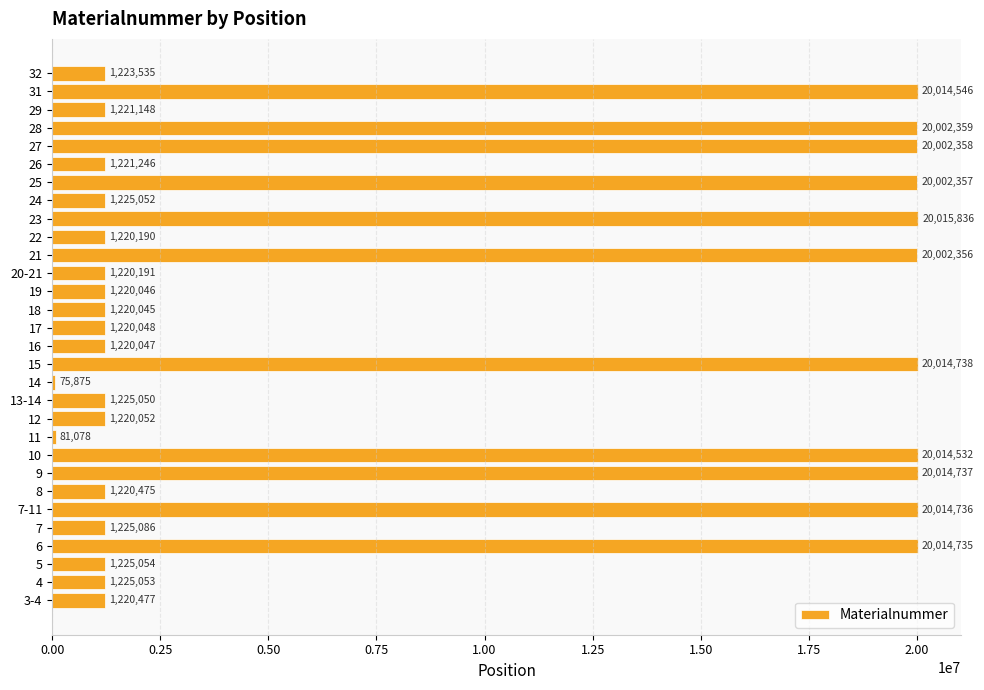

What is the change in value from 16 to 19?

-1